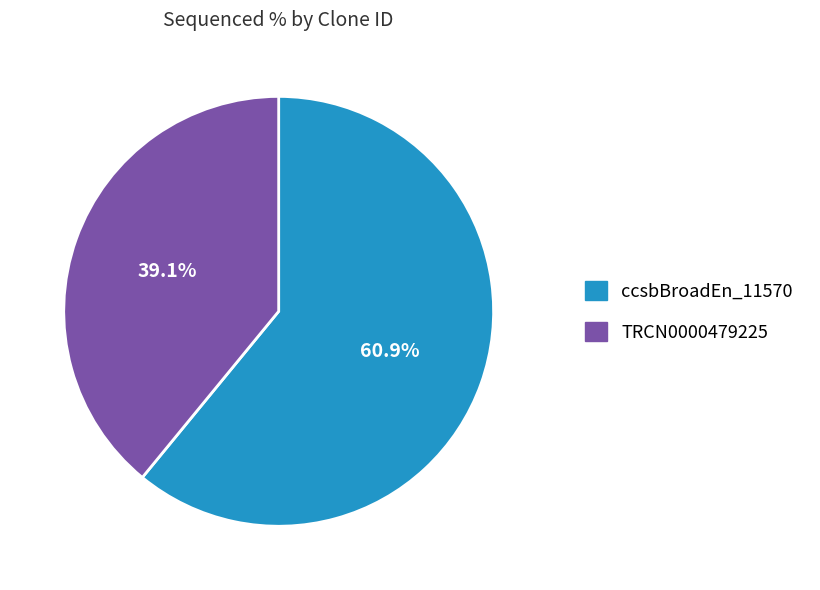

To the nearest percent, what portion does TRCN0000479225 represent?

39%